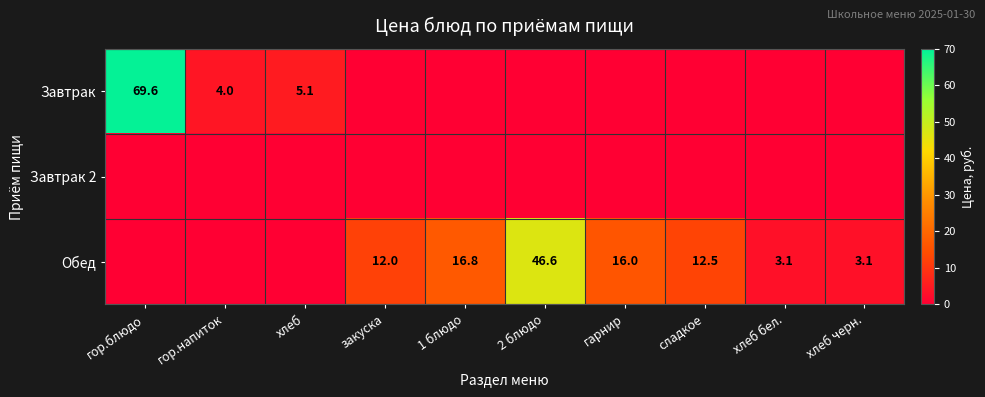

The Обед series shows 16.8 at 1 блюдо. True or false?

True